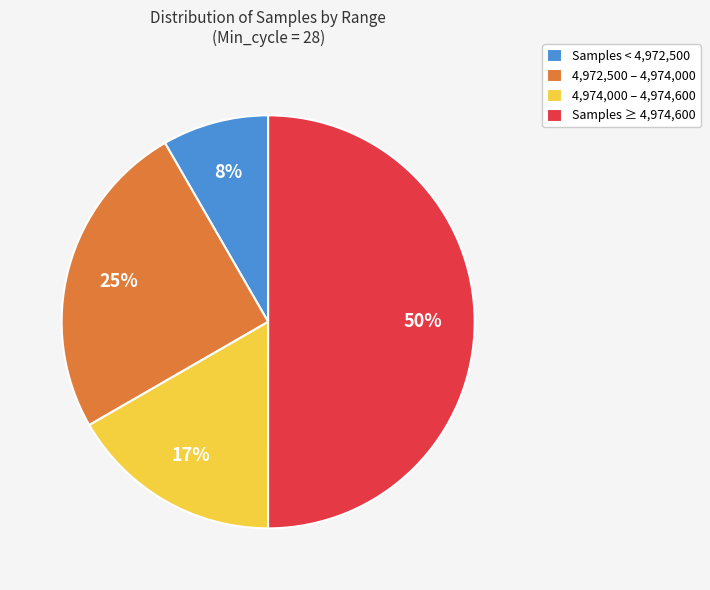

To the nearest percent, what portion does Samples < 4,972,500 represent?

8%